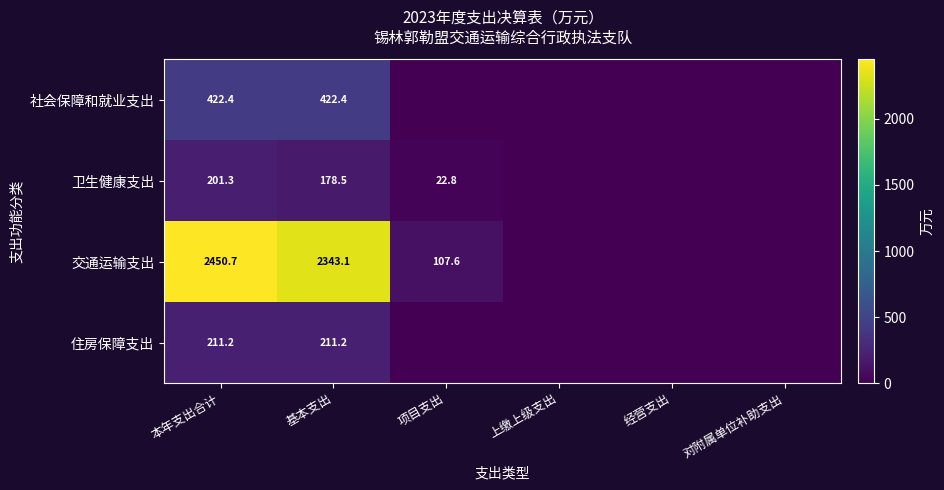

Which series has the largest total across all categories?

交通运输支出